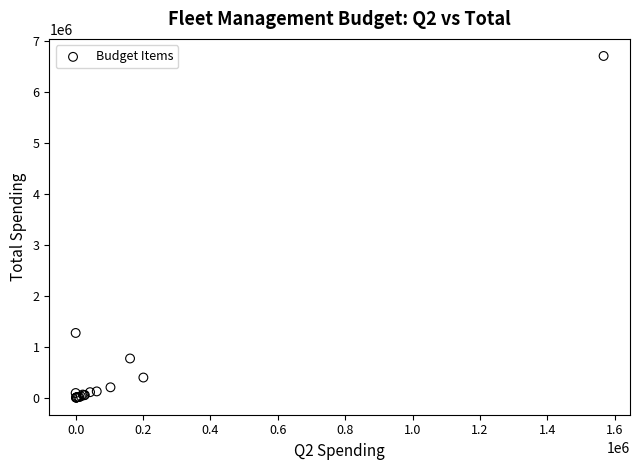

What Y value in the scatter plot is closest to 3355164?

1271380.8